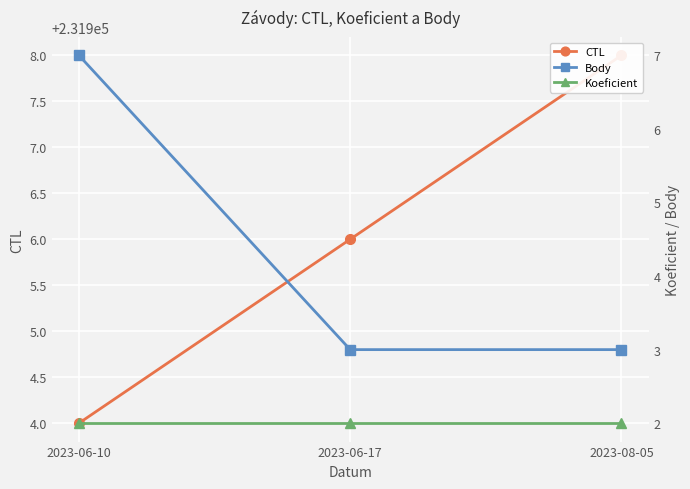

The CTL series shows 231908 at 2023-08-05. True or false?

True